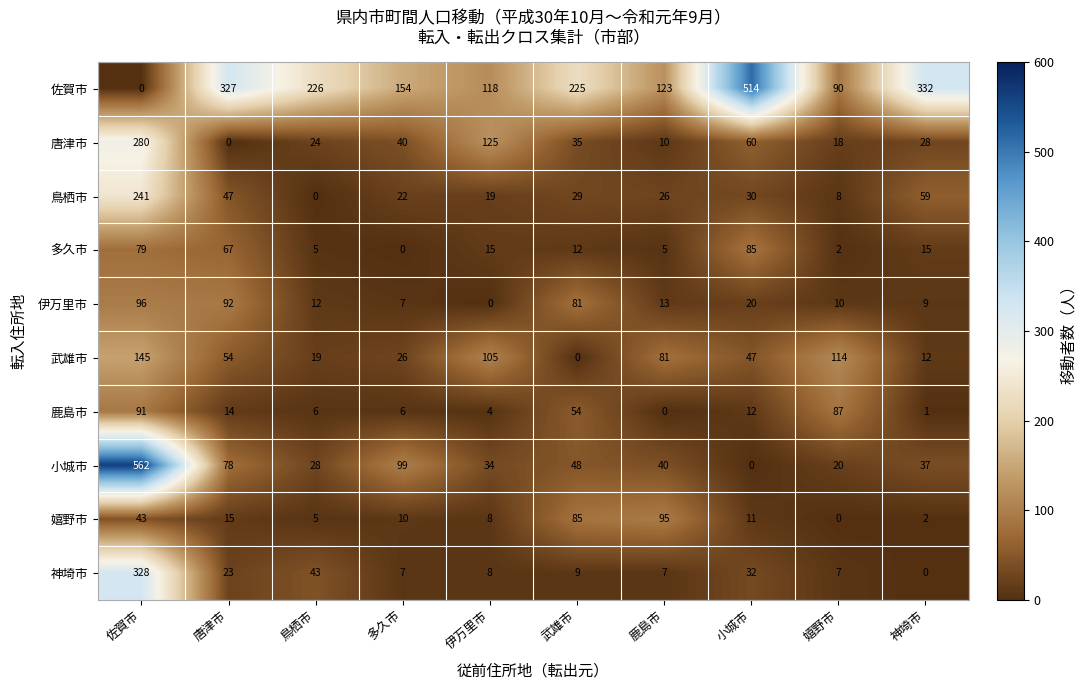

At which label does 唐津市 first exceed 35?

佐賀市